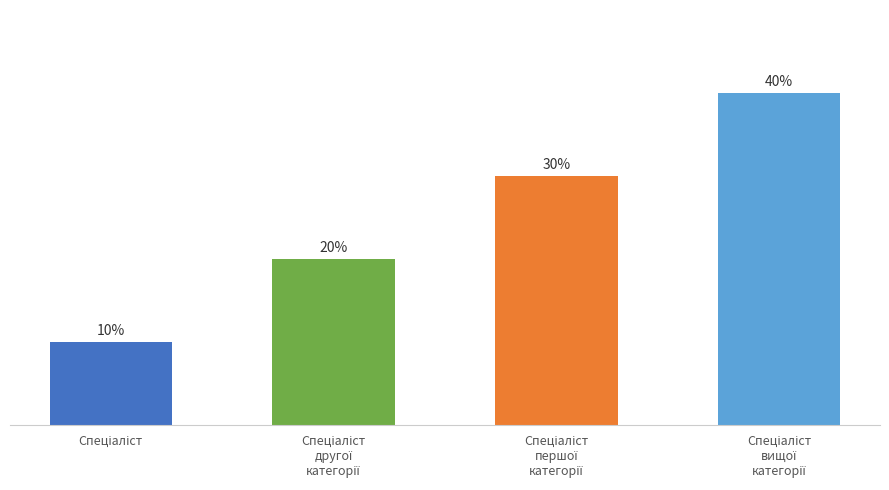

The chart shows a value of 4 at Спеціаліст
вищої
категорії. True or false?

True